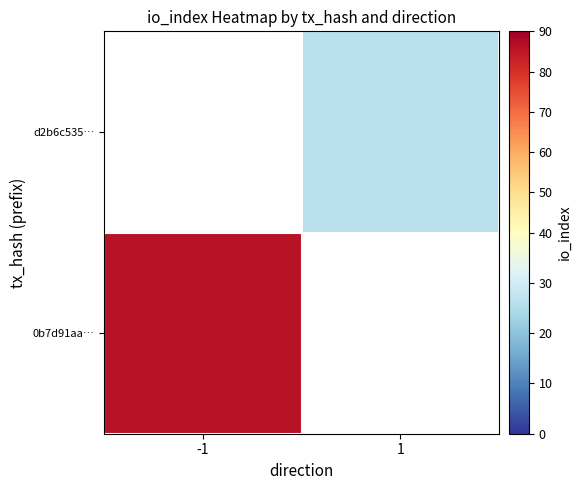

What is the maximum value for 0b7d91aa…?

86.0